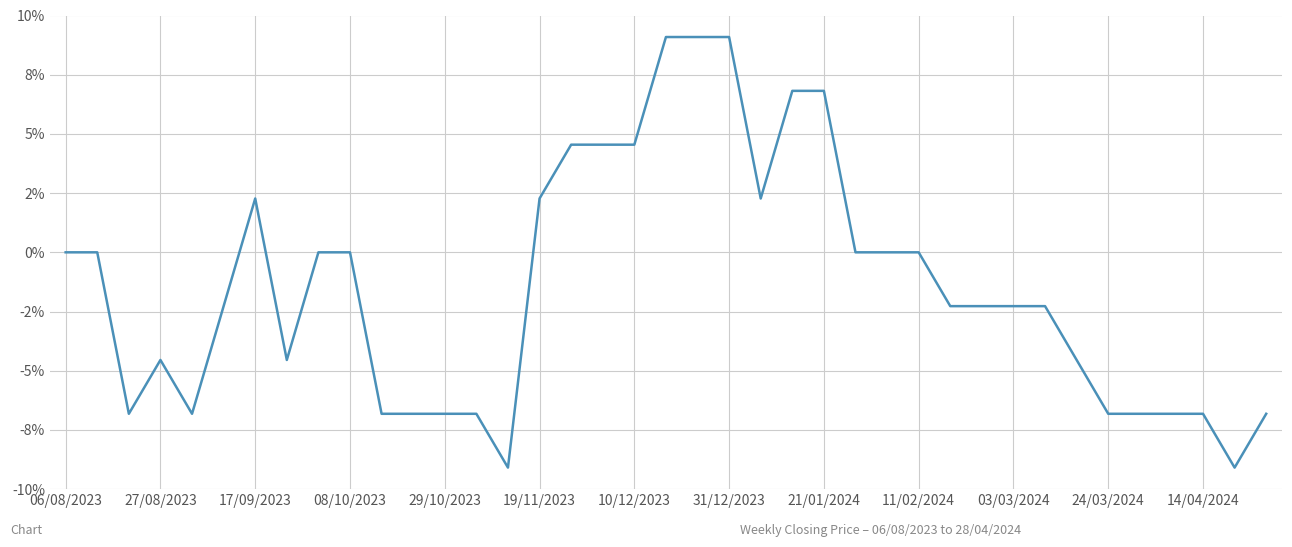

Is this an area chart (filled region under the line)?

No